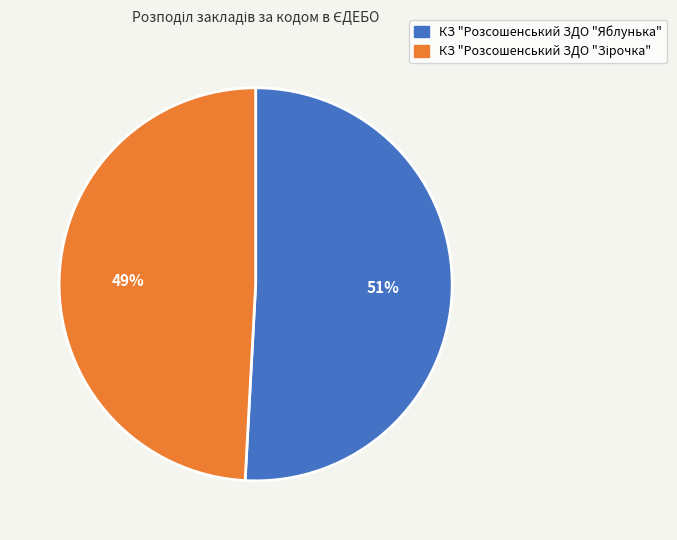

To the nearest percent, what portion does КЗ "Розсошенський ЗДО "Яблунька" represent?

51%